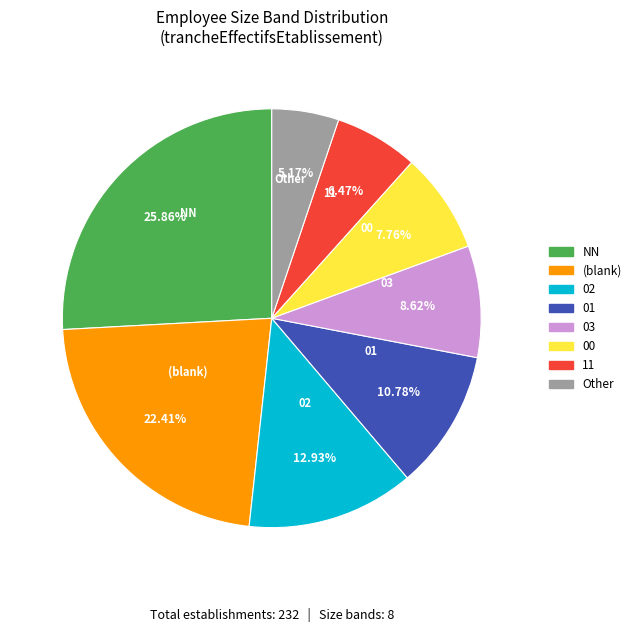

Is there any slice that represents more than half of the pie?

No